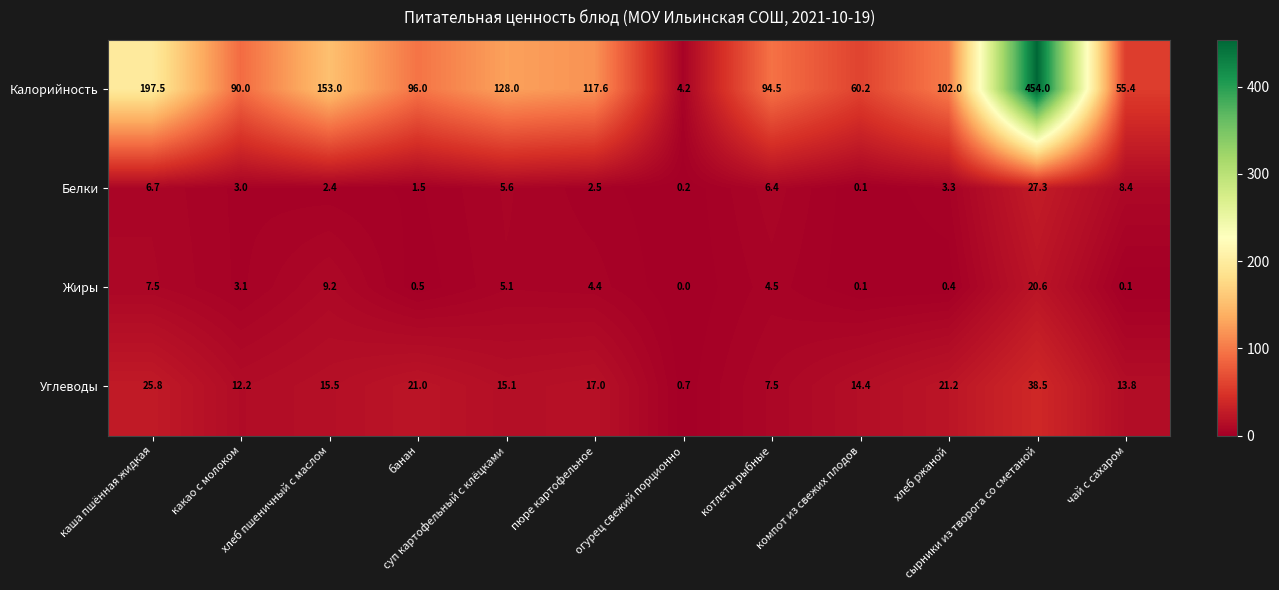

List the series in order of their peak value, highest first.

Калорийность, Углеводы, Белки, Жиры